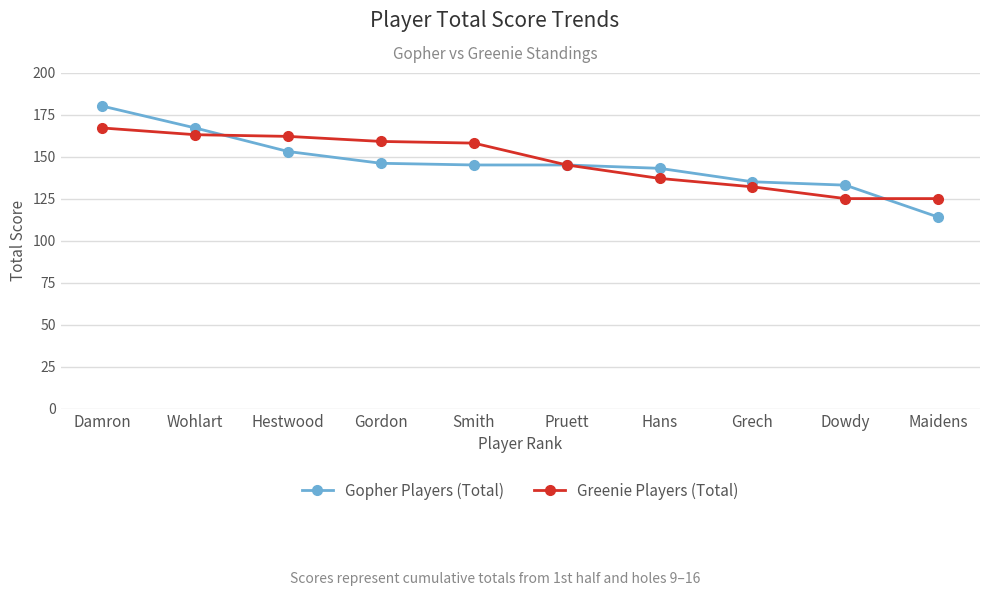

Between which two adjacent categories do Greenie Players (Total) and Gopher Players (Total) first intersect?

Wohlart and Hestwood